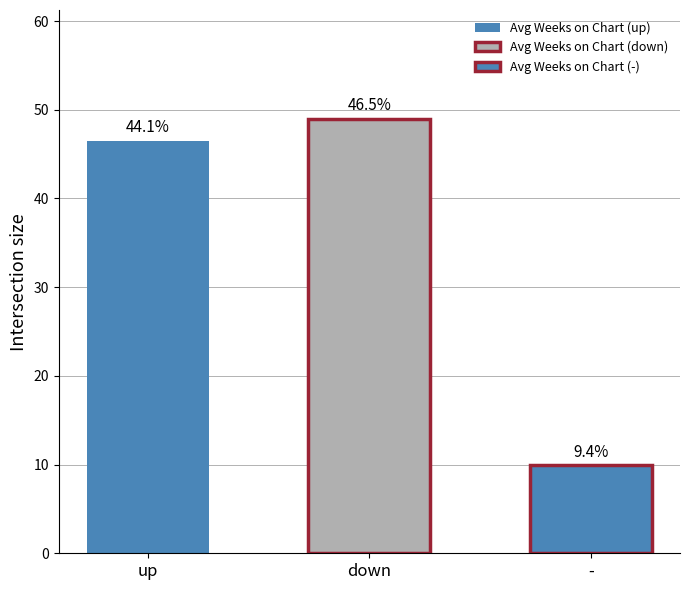

What is the label of the 2nd bar from the right?

down